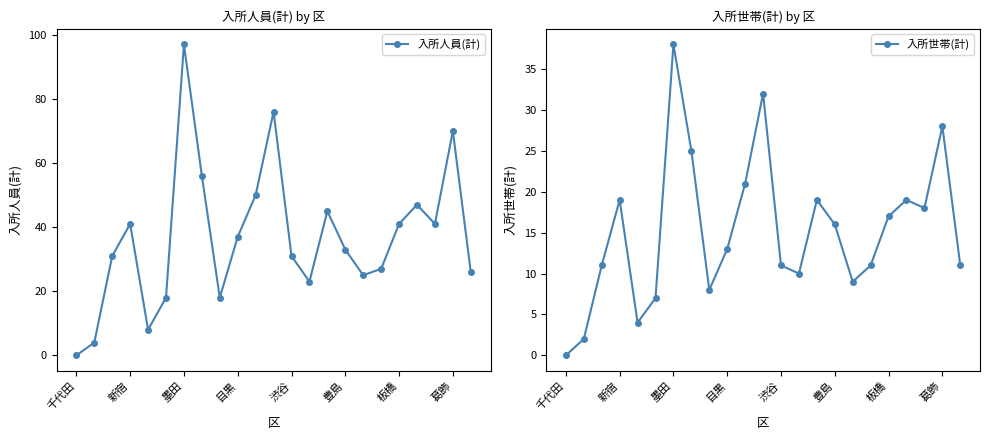

The 入所世帯(計) series shows 11 at 新宿. True or false?

False